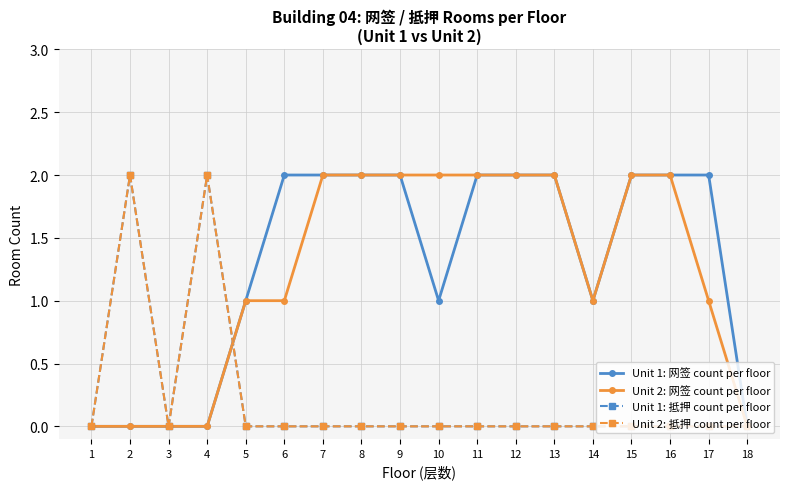

At which category is the sum across all series the highest?

2